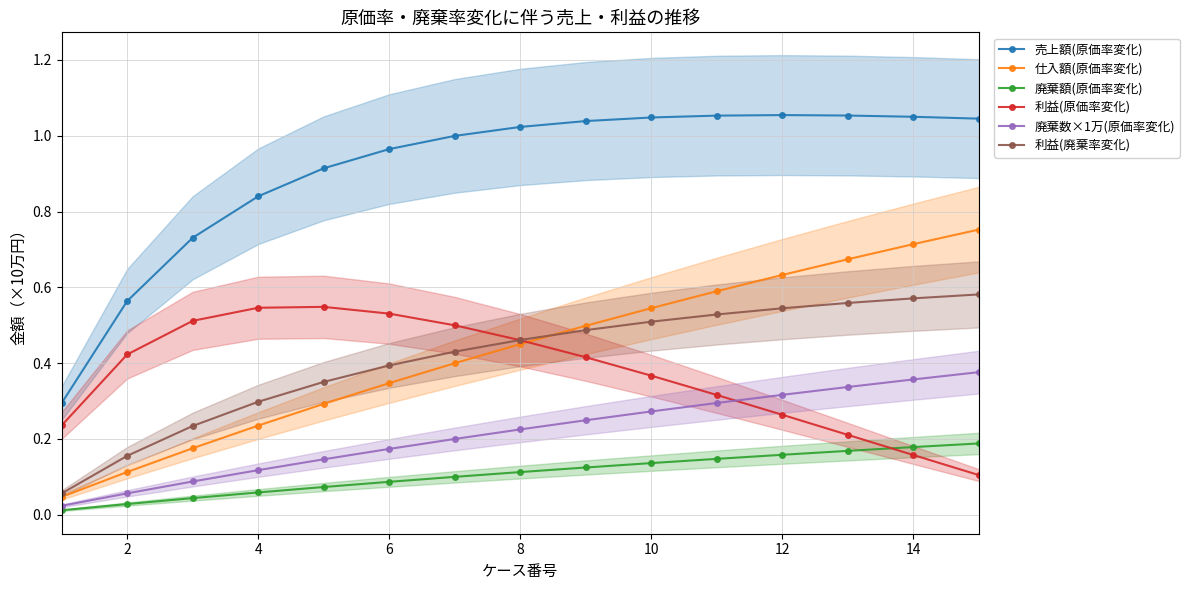

True or false: 利益(原価率変化) and 廃棄数×1万(原価率変化) cross at least once.

True